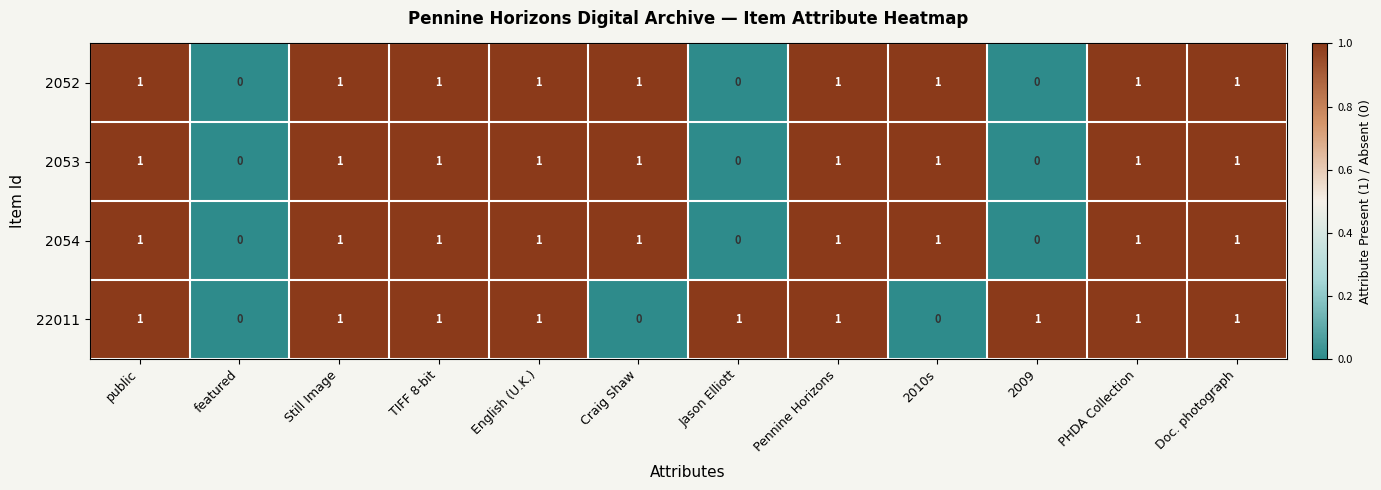

Is the value of 2054 at 2010s greater than the value of 2052 at featured?

Yes